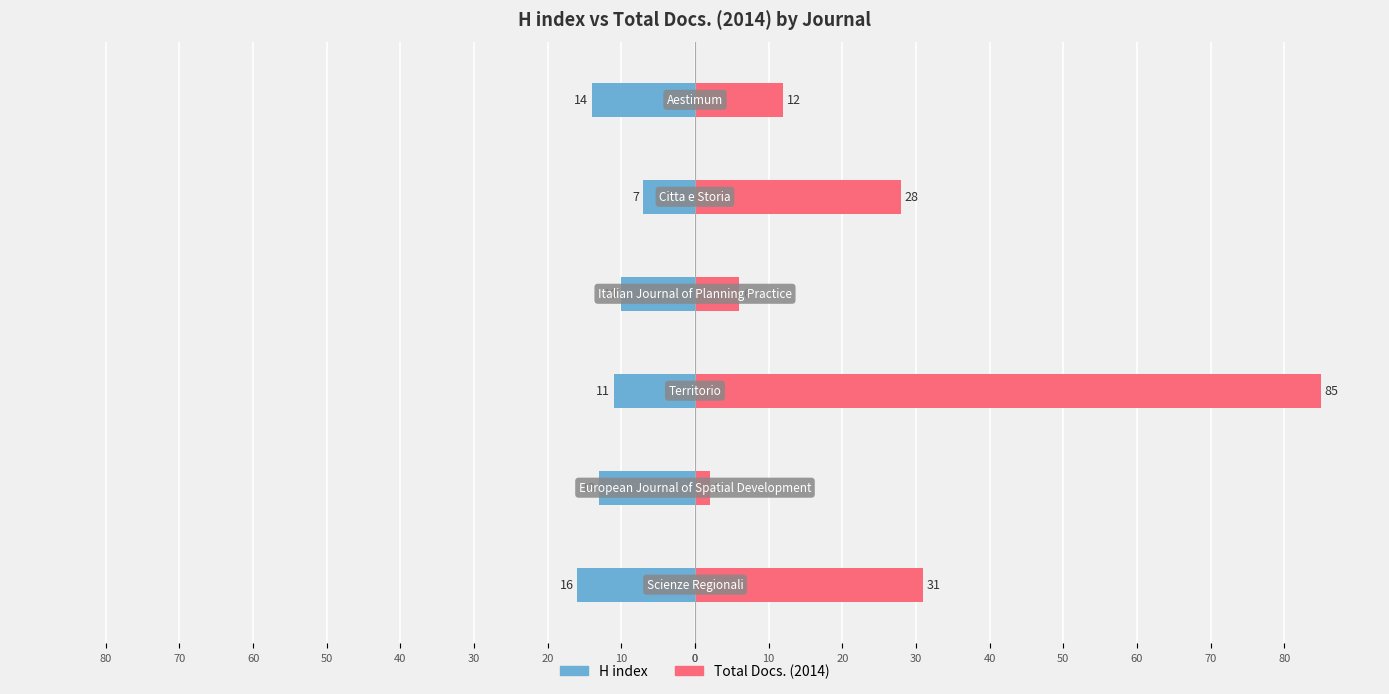

What is the difference between the maximum and minimum values in the H index series?

9